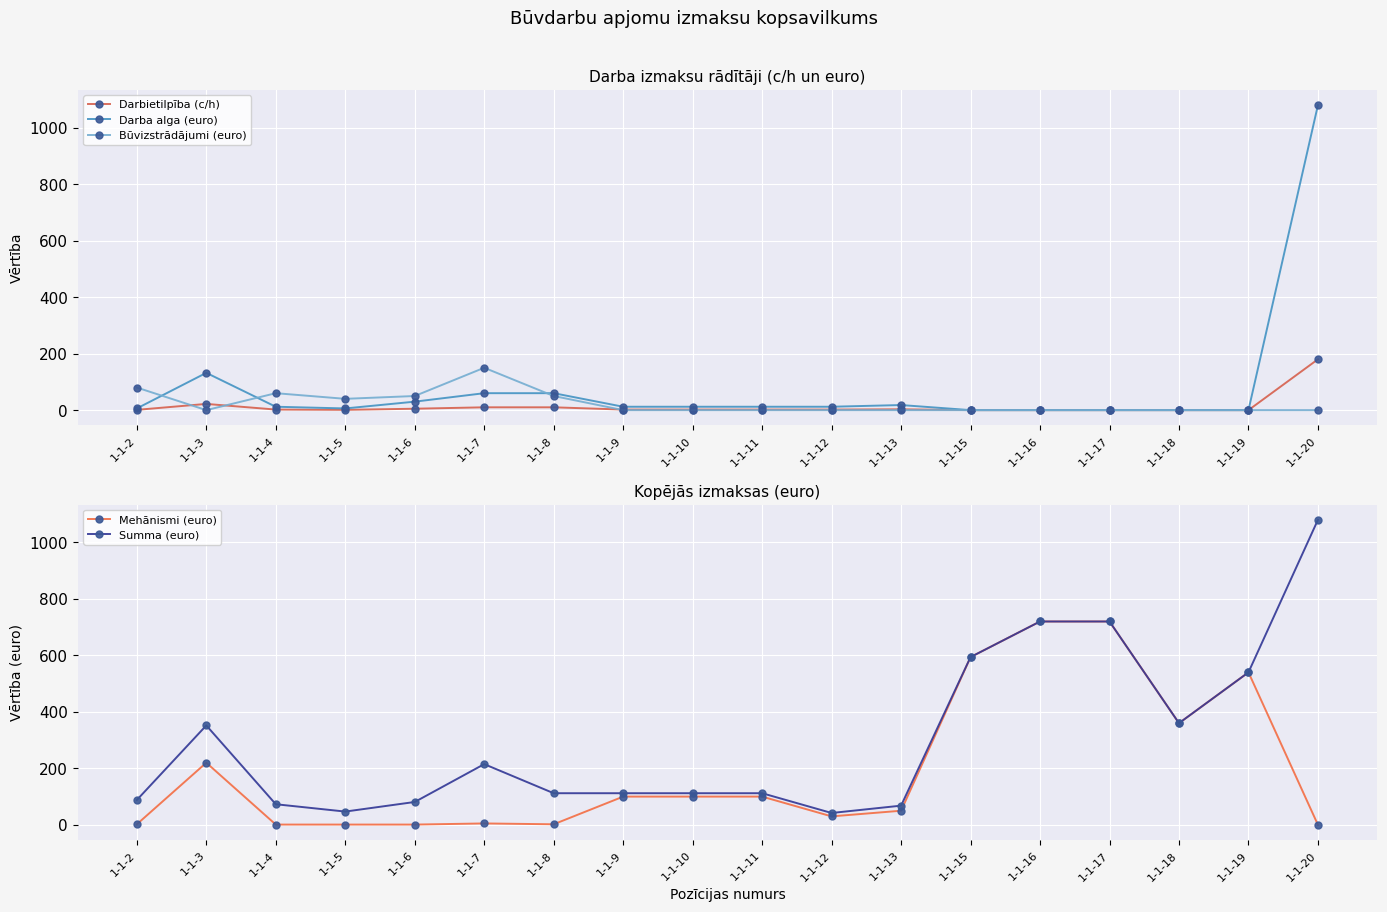

Does the chart display data point markers on the line(s)?

Yes